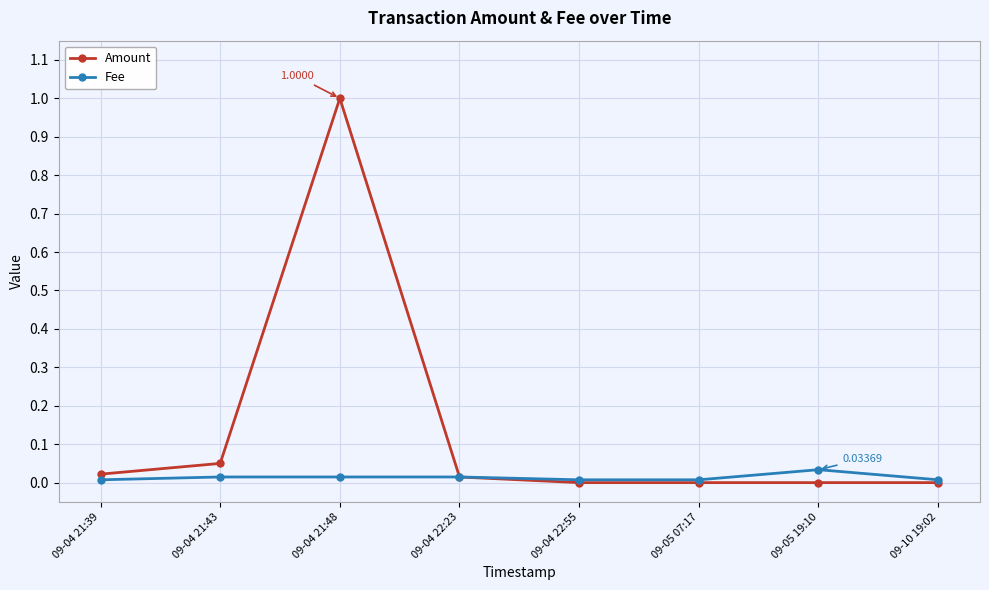

How many data points does each series have?

8